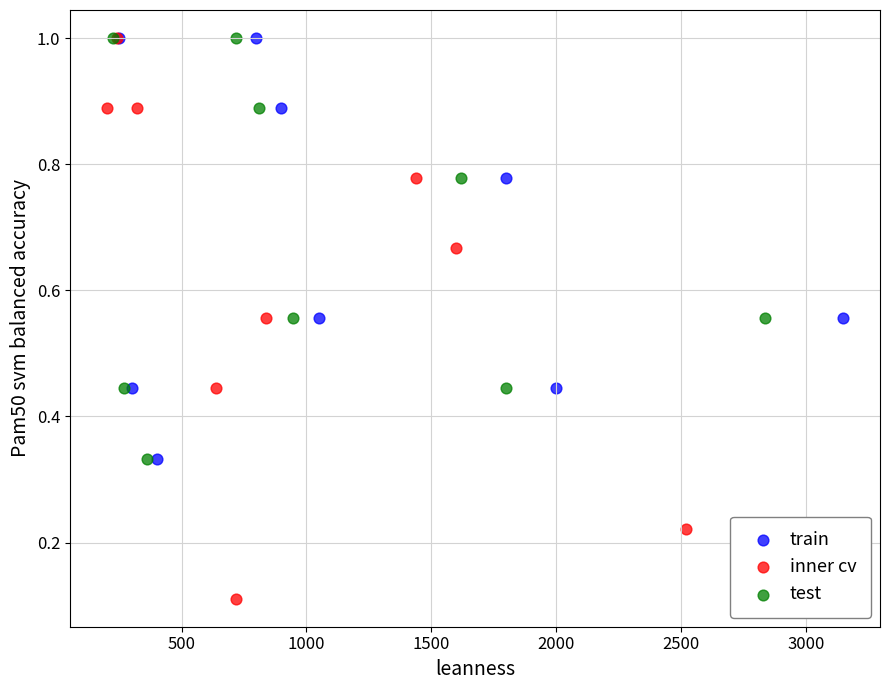

Which series contains the lowest Y value?

inner cv